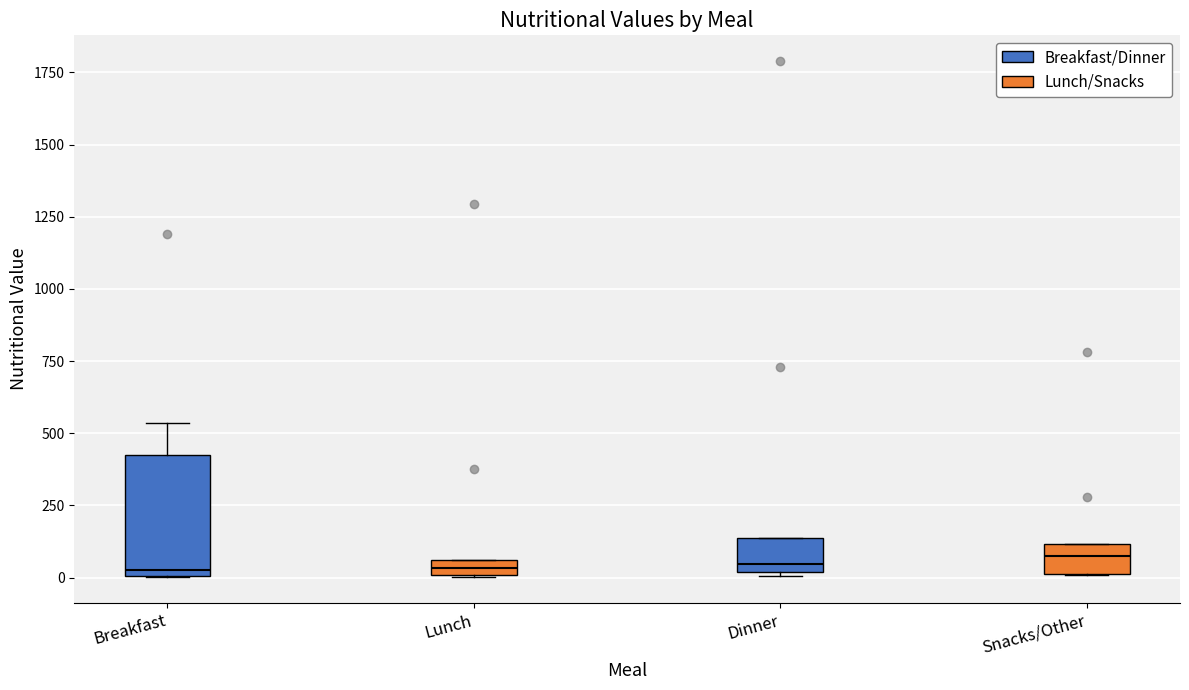

Where does the median line of the box for Dinner sit on the y-axis? The values are not printed on the chart, so give them approximately, as read against the axis.

50